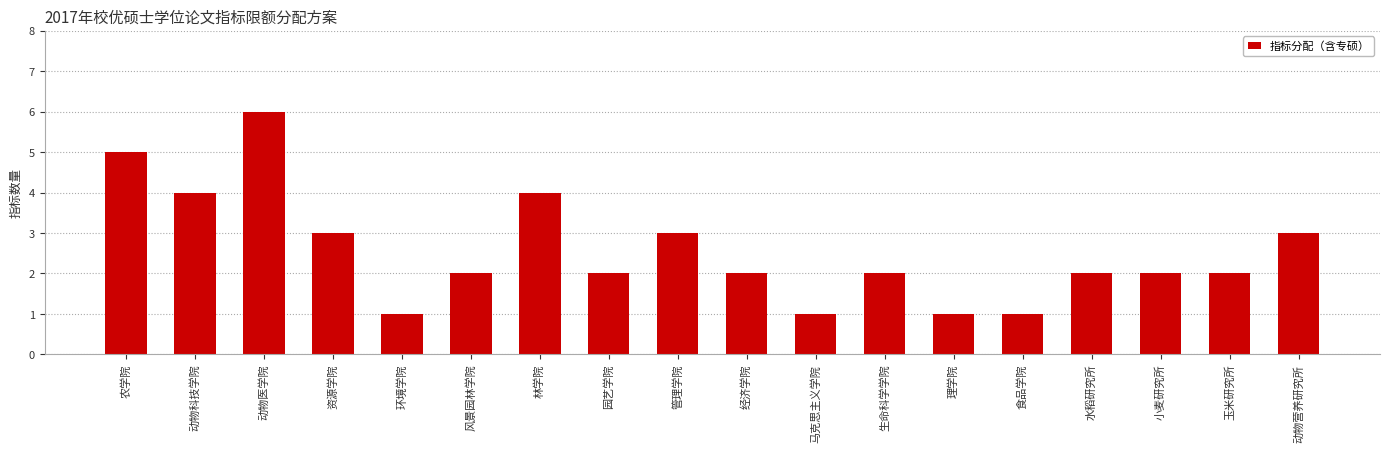

What is the difference between the maximum and second lowest values?

5